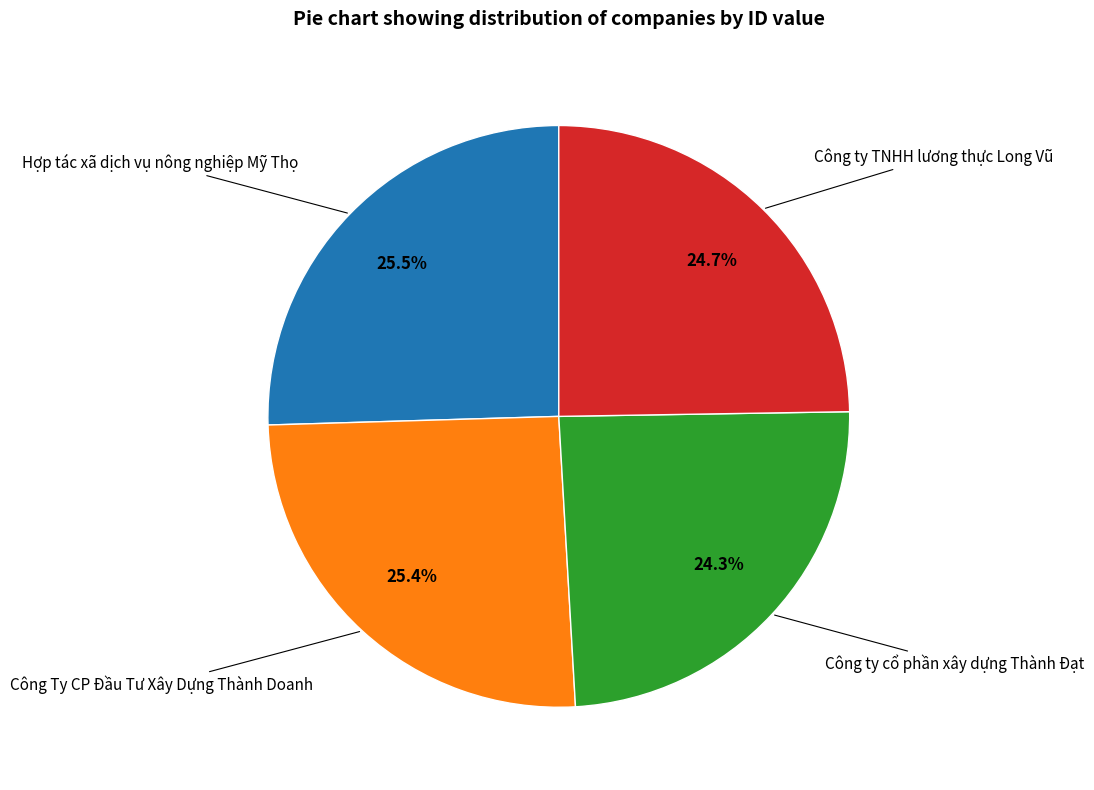

To the nearest percent, what is the average slice percentage?

25%